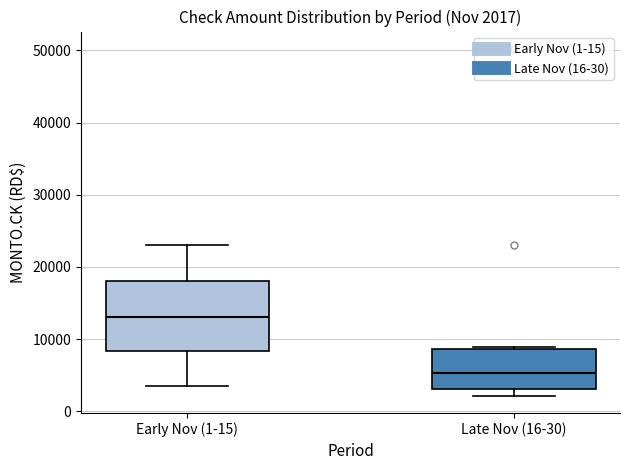

Which box has the lowest median line?

Late Nov (16-30)